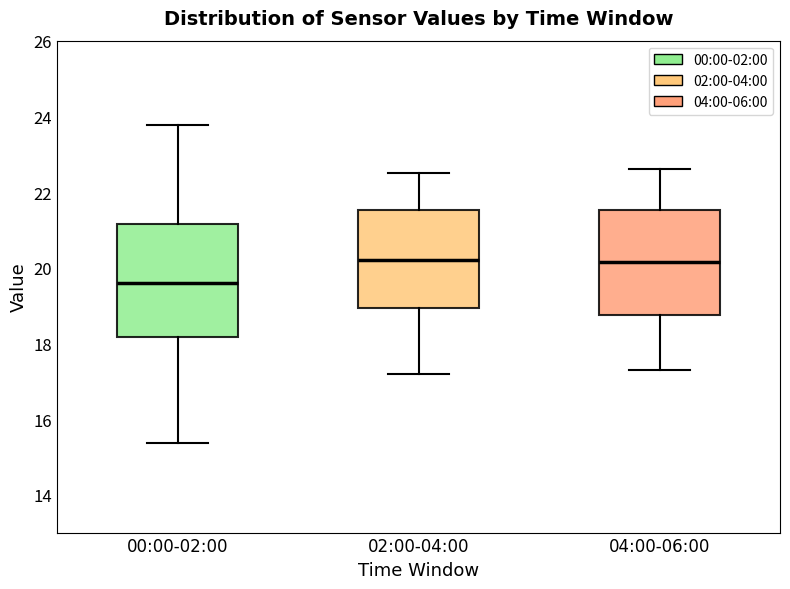

Which box's median line is the lowest?

00:00-02:00